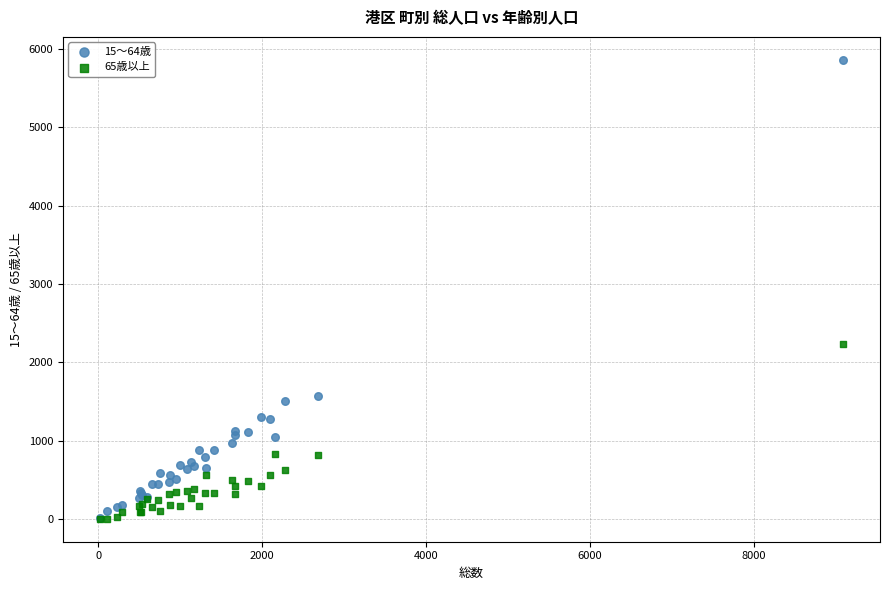

Across all series, what Y value is closest to 2933?

2234